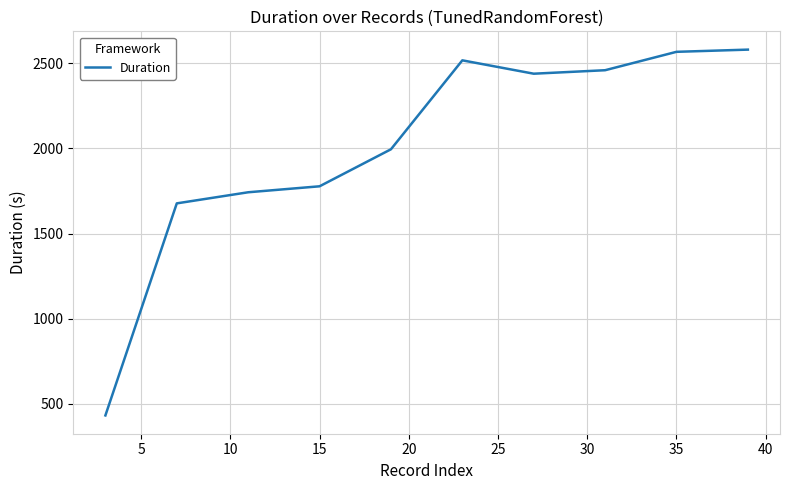

How many interior local valleys (lower than both neighbors) does the data have?

1